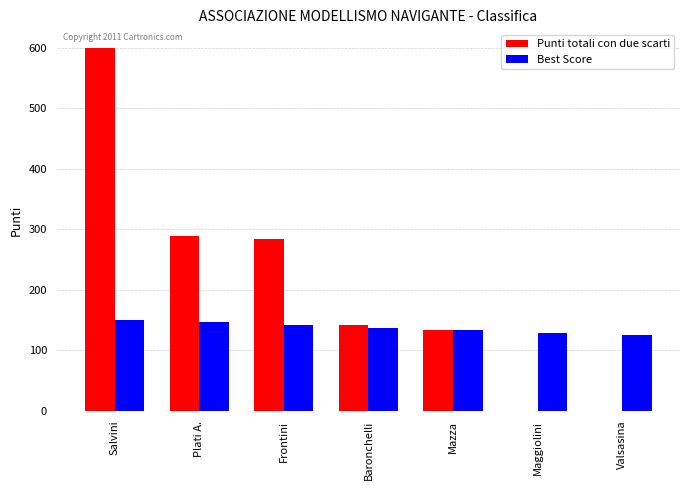

Is it true that Best Score equals 200 at Frontini?

False